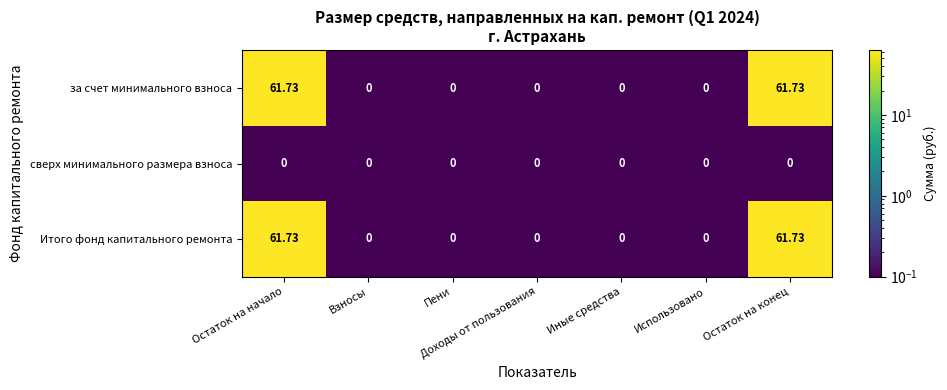

Reading left to right, list all the values displayed in this chart.

за счет минимального взноса: Остаток на начало=61.7	Взносы=0.0	Пени=0.0	Доходы от пользования=0.0	Иные средства=0.0	Использовано=0.0	Остаток на конец=61.7
сверх минимального размера взноса: Остаток на начало=0.0	Взносы=0.0	Пени=0.0	Доходы от пользования=0.0	Иные средства=0.0	Использовано=0.0	Остаток на конец=0.0
Итого фонд капитального ремонта: Остаток на начало=61.7	Взносы=0.0	Пени=0.0	Доходы от пользования=0.0	Иные средства=0.0	Использовано=0.0	Остаток на конец=61.7